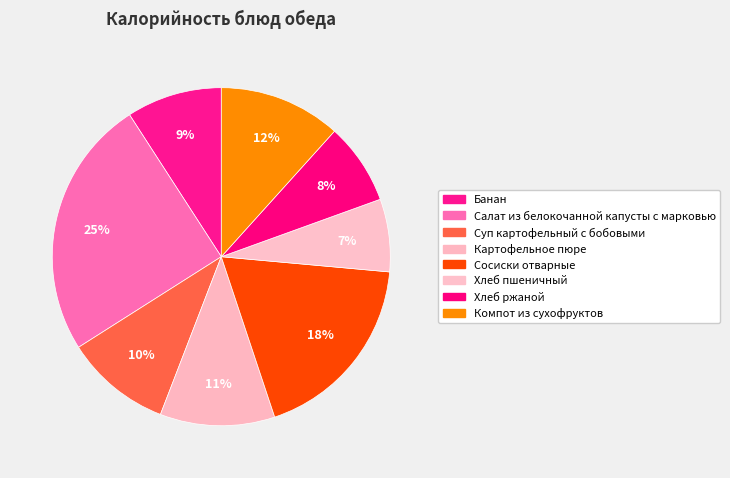

What percentage do Салат из белокочанной капусты с марковью and Суп картофельный с бобовыми together represent?

35.0%